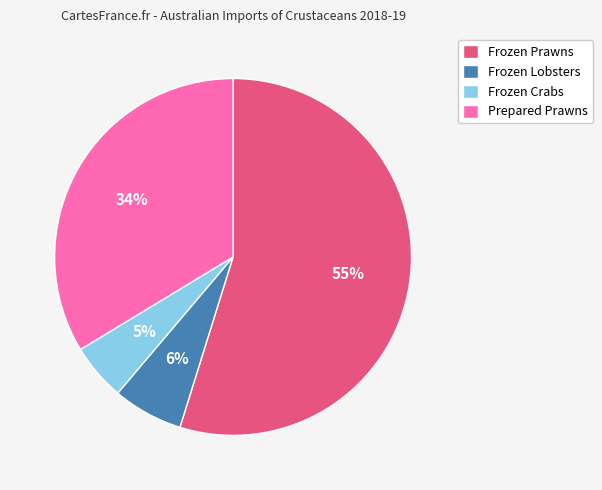

How many segments does this pie chart have?

4